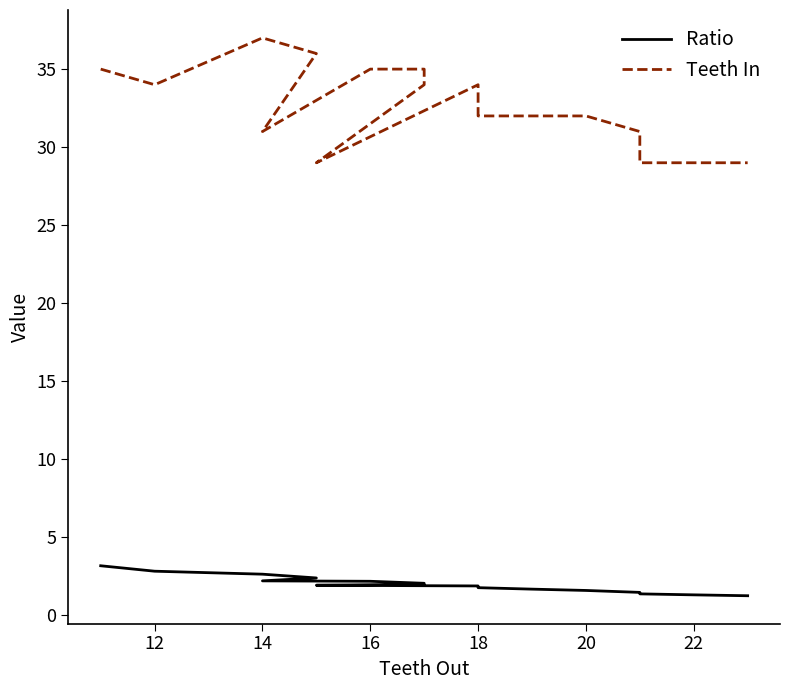

True or false: Ratio and Teeth In intersect in this chart.

False